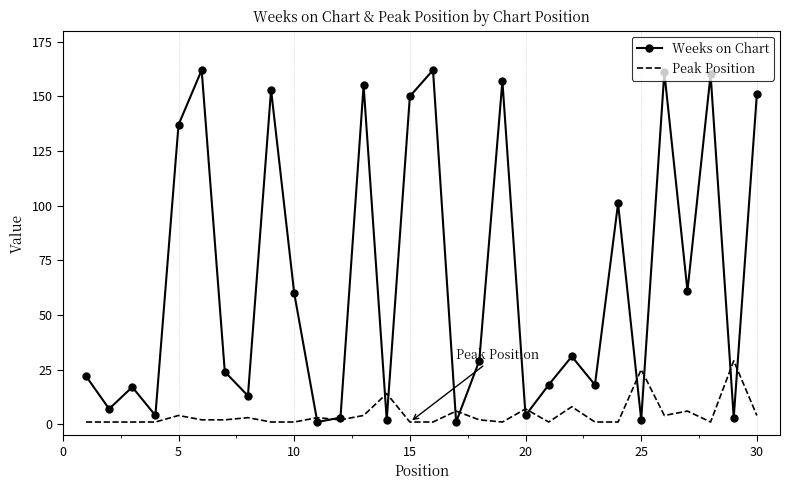

Which series has the largest range (max minus min)?

Weeks on Chart